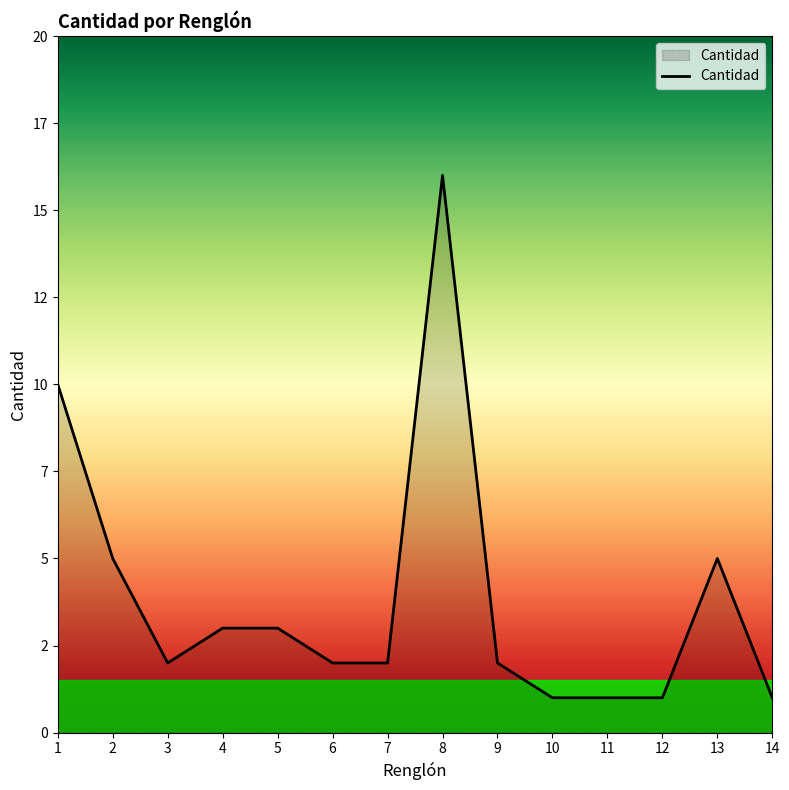

Reading left to right, extract all data points from this chart.

10	5	2	3	3	2	2	16	2	1	1	1	5	1